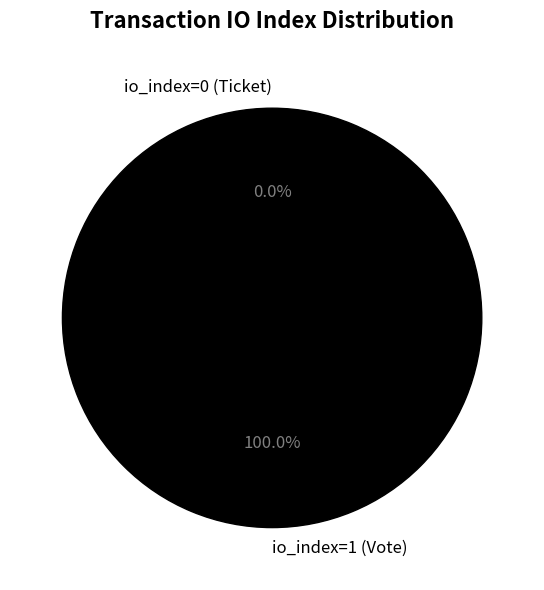

What is the largest slice in the pie chart?

io_index=1 (Vote)